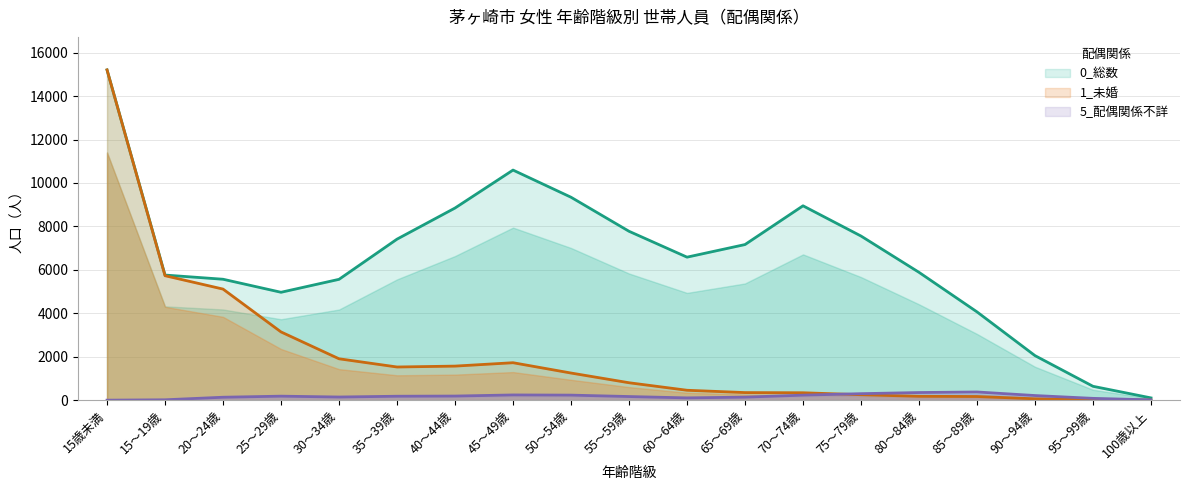

What is the label of the 13th point from the left?

70～74歳